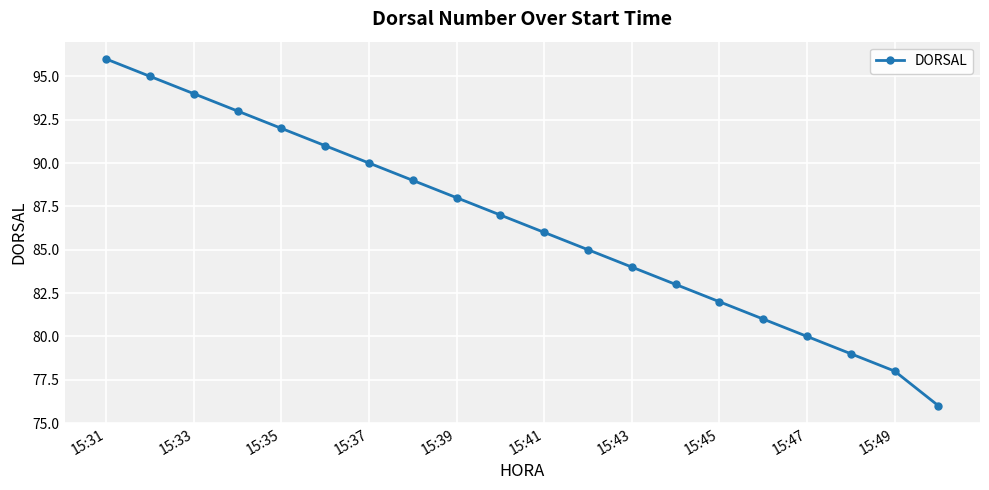

What is the value of the 7th point from the left?

90